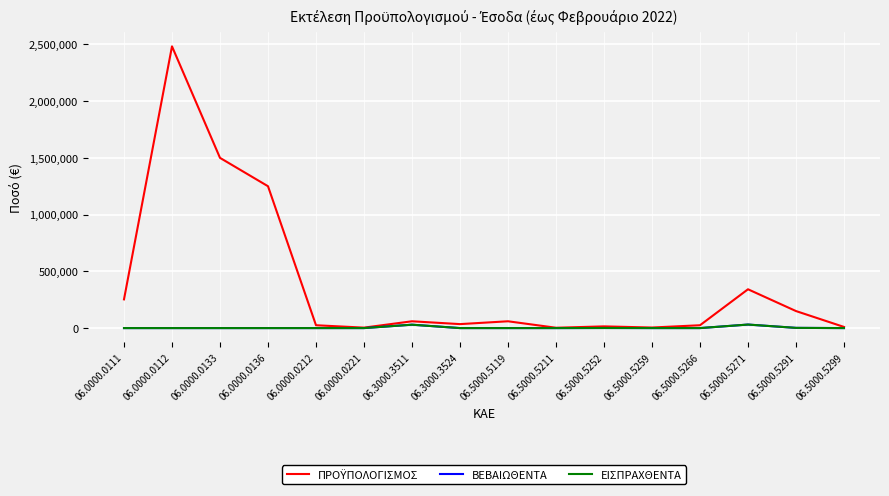

Does the chart display data point markers on the line(s)?

No